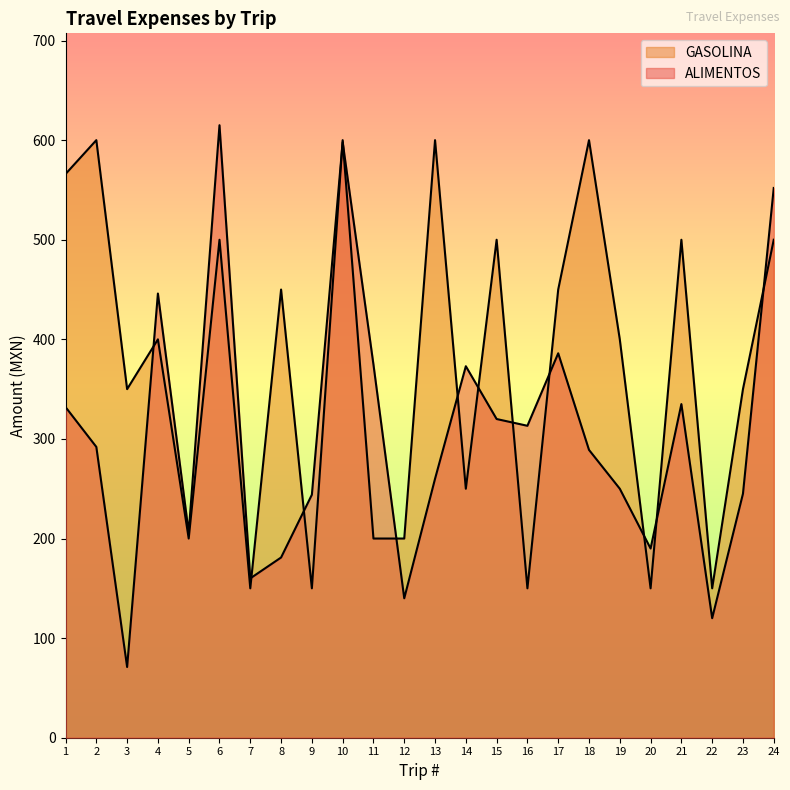

How many lines are shown in the chart?

2